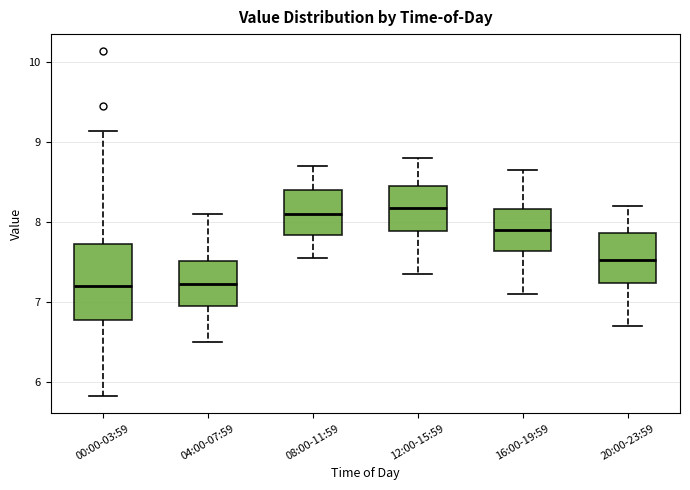

Reading left to right, read every box against the y-axis: the position of its median line, the range the box covers, and the ends of its whiskers. The values are not printed on the chart, so give them approximately, as read against the axis.

00:00-03:59: median 7.2, box 6.8 to 7.7, whiskers 5.8 to 9.1
04:00-07:59: median 7.2, box 7.0 to 7.5, whiskers 6.5 to 8.1
08:00-11:59: median 8.1, box 7.8 to 8.4, whiskers 7.6 to 8.7
12:00-15:59: median 8.2, box 7.9 to 8.5, whiskers 7.4 to 8.8
16:00-19:59: median 7.9, box 7.6 to 8.2, whiskers 7.1 to 8.7
20:00-23:59: median 7.5, box 7.2 to 7.9, whiskers 6.7 to 8.2